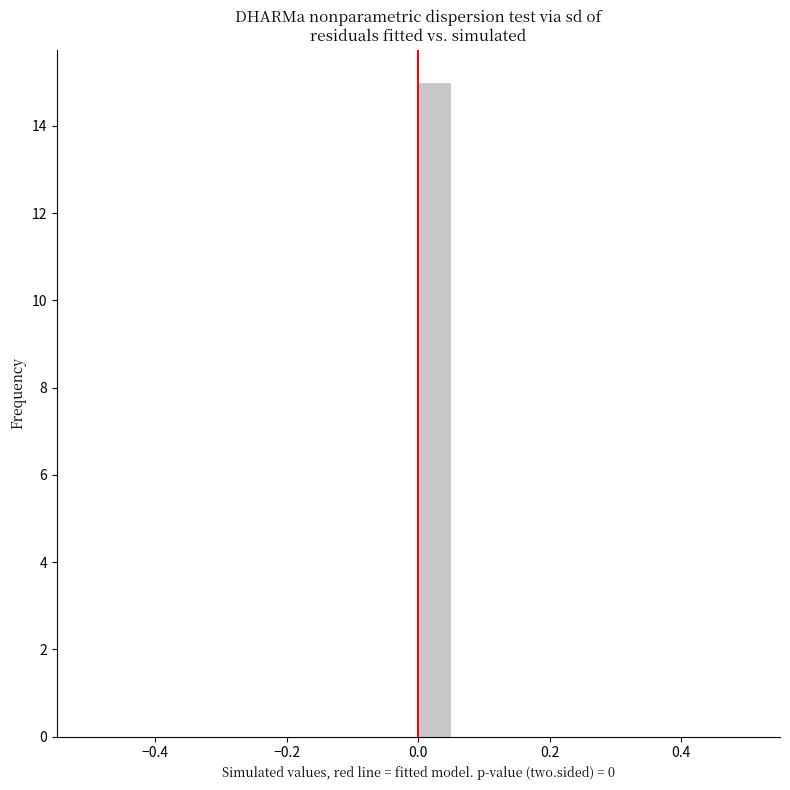

Read against the x-axis, roughly where is the centre of the tallest bar?

0.02